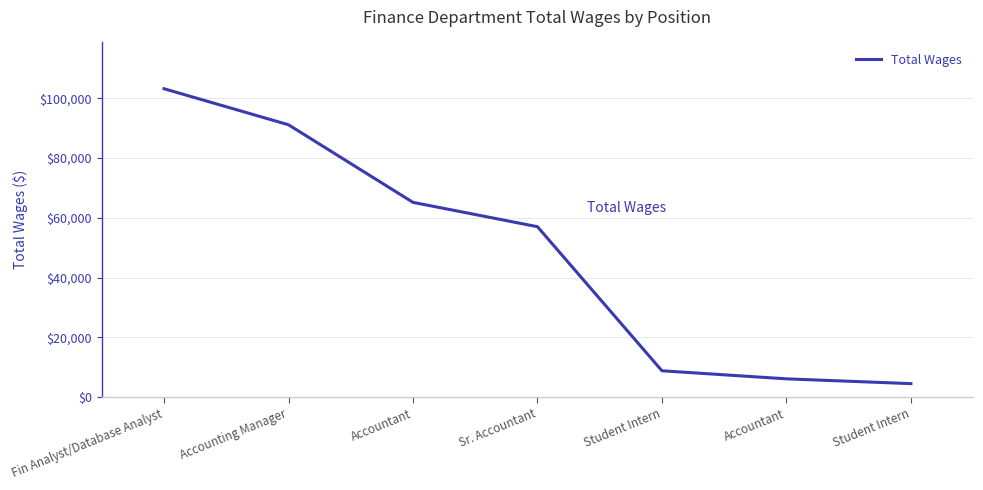

Reading left to right, extract all data points from this chart.

103174	91119	65174	57038	8856	6160	4558